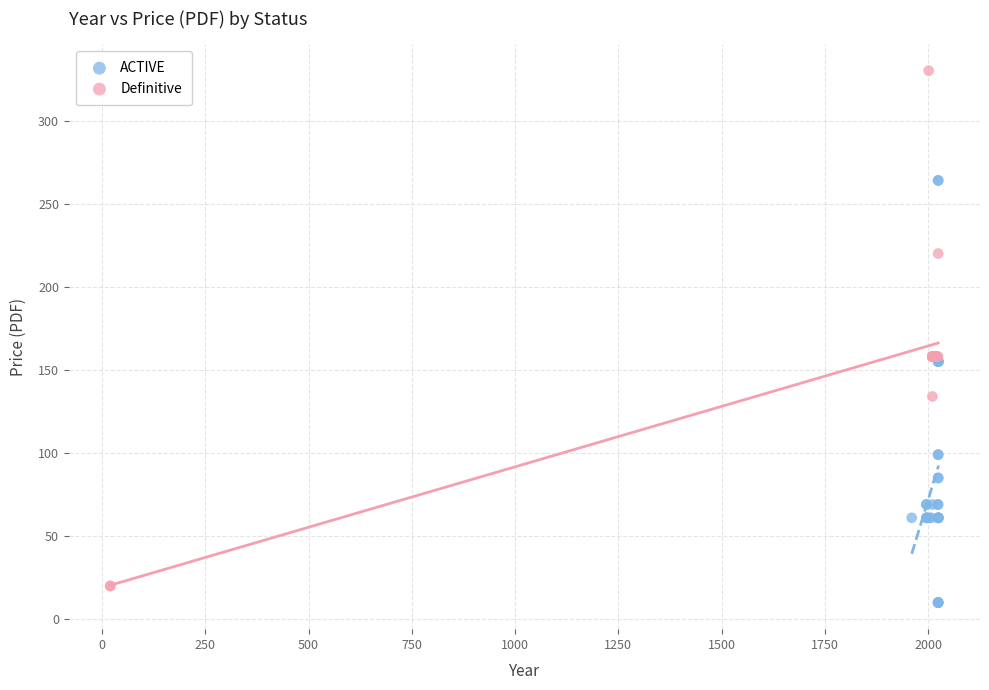

Which series contains the highest Y value?

Definitive